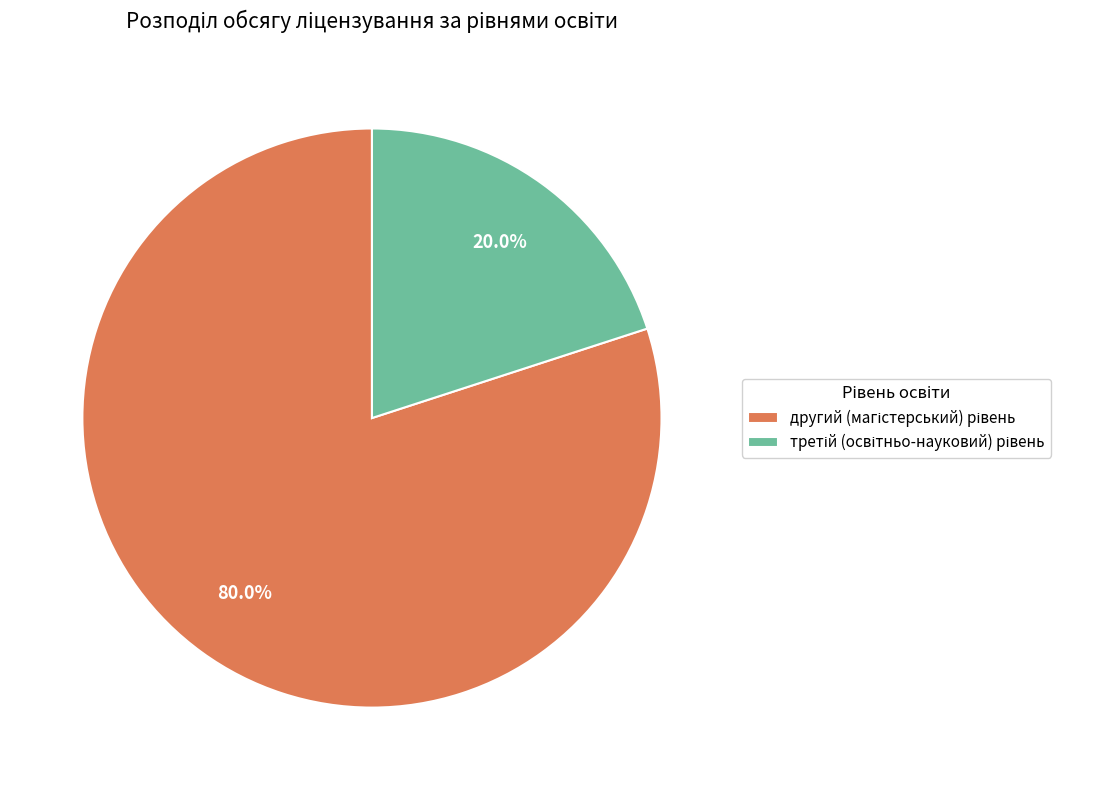

Is there a majority slice in this chart?

Yes